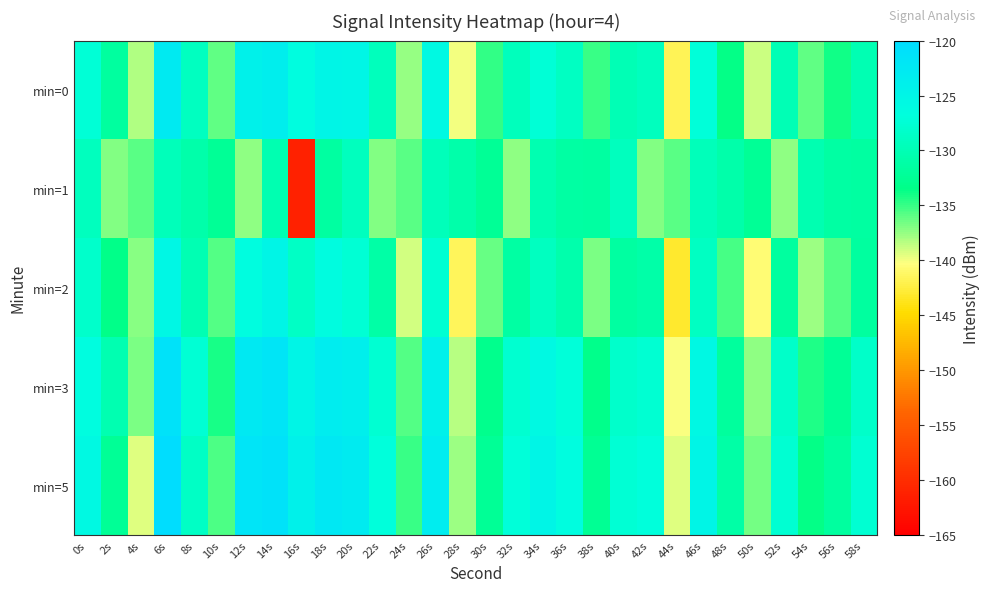

What is the total value across all series at 54s?

-672.0